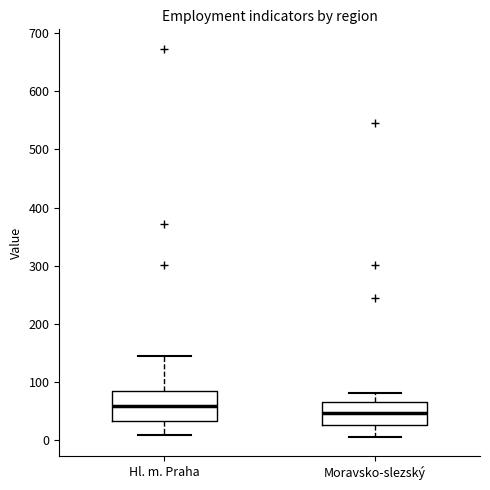

Reading left to right, read every box against the y-axis: the position of its median line, the range the box covers, and the ends of its whiskers. The values are not printed on the chart, so give them approximately, as read against the axis.

Hl. m. Praha: median 60, box 30 to 80, whiskers 10 to 140
Moravsko-slezský: median 50, box 30 to 70, whiskers 10 to 80